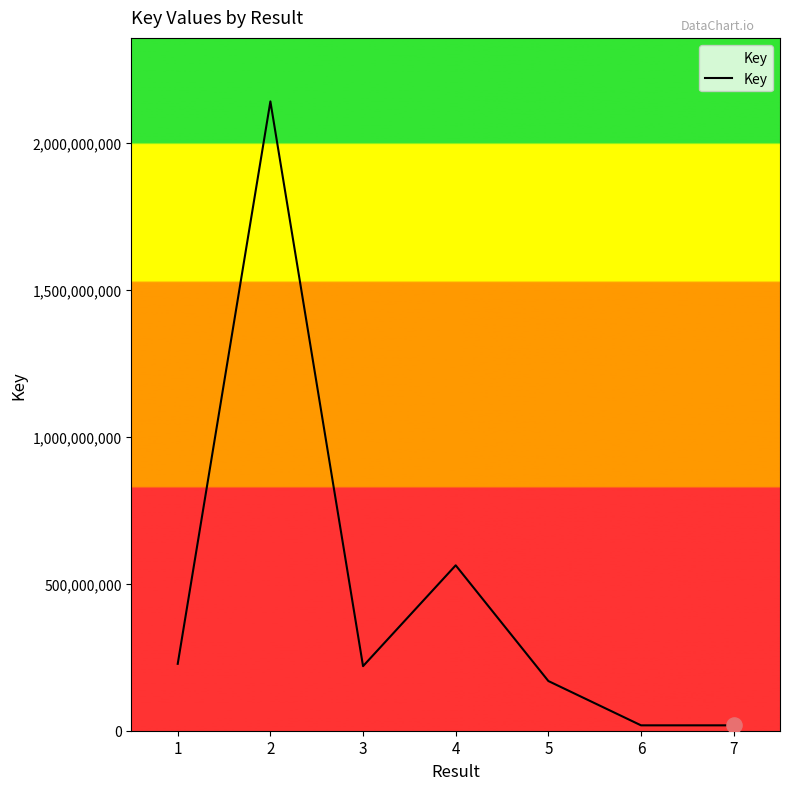

Which has a higher value, 2 or 1?

2